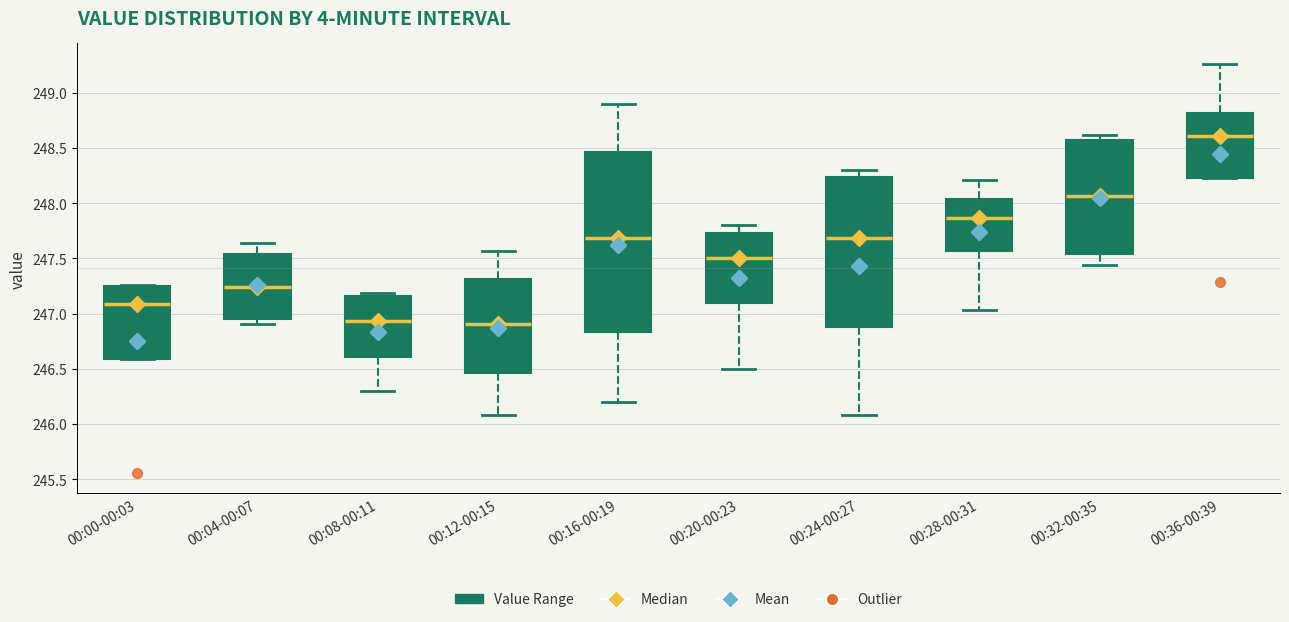

Which box has the highest median line?

00:36-00:39